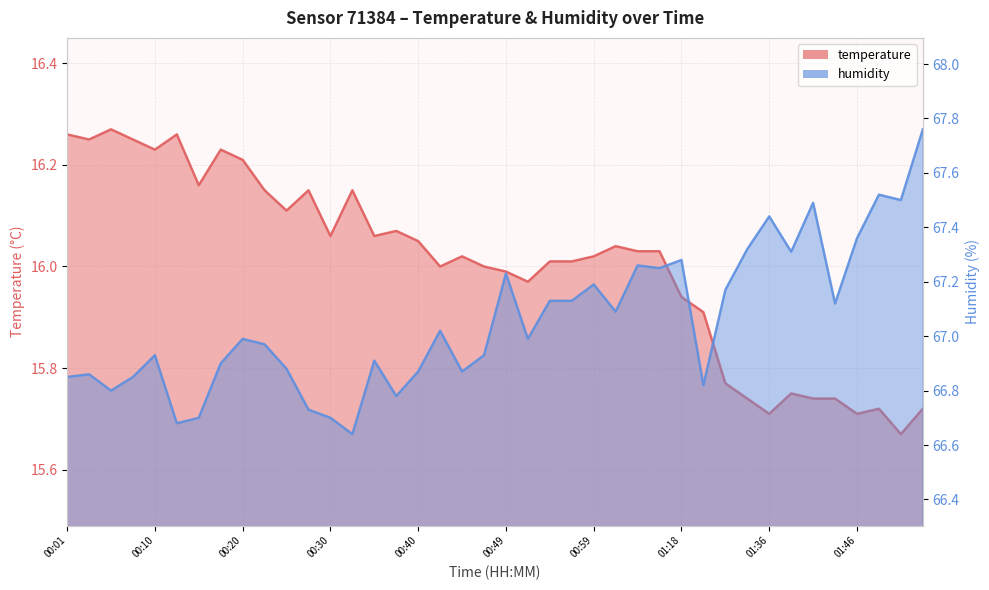

Where is the first local maximum for humidity?

00:03